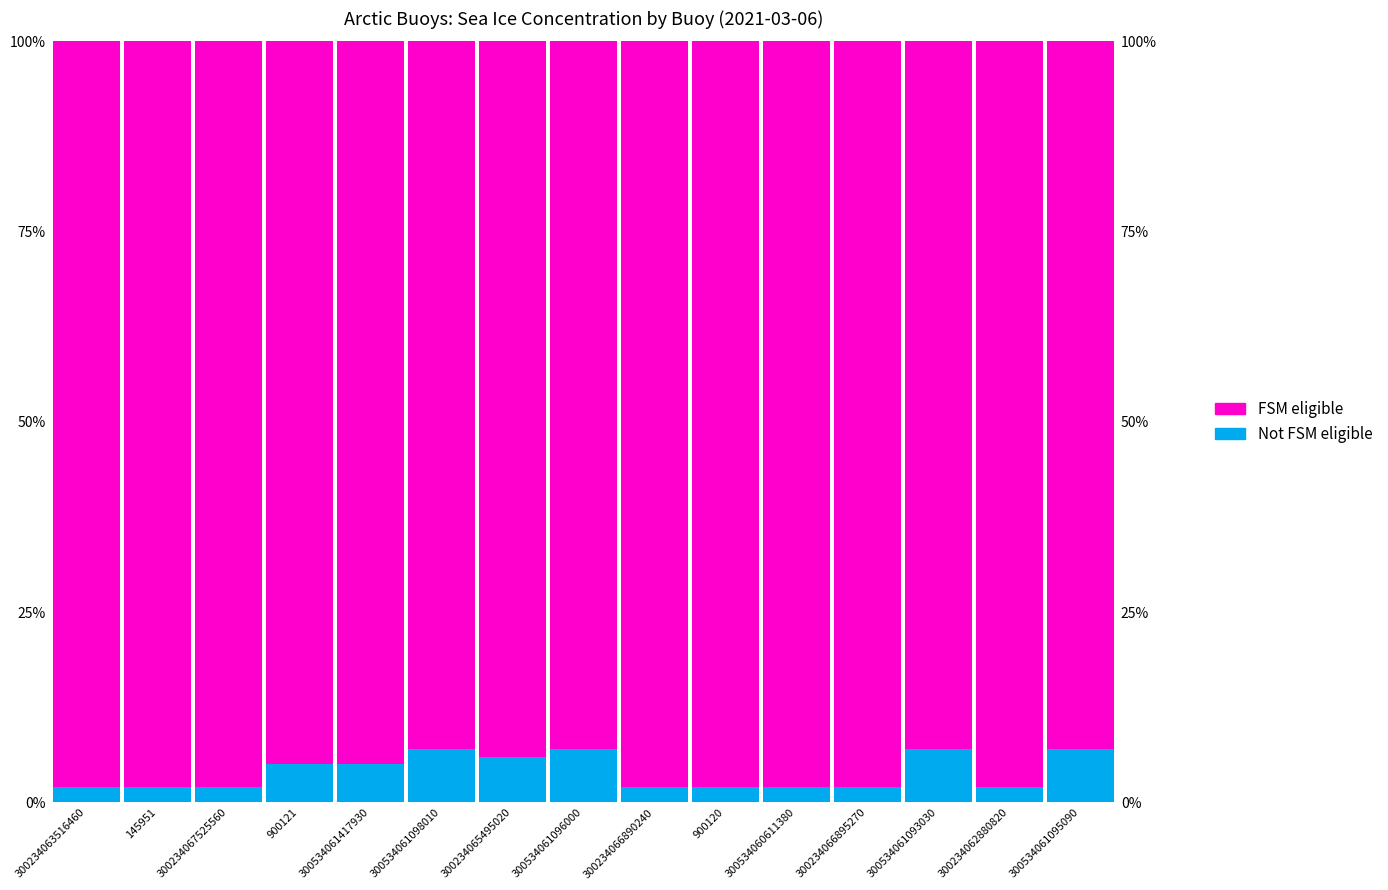

Reading right to left, what are all the values shown in this chart?

Not FSM eligible: 300534061095090=7.0	300234062880820=2.0	300534061093030=7.0	300234066895270=2.0	300534060611380=2.0	900120=2.0	300234066890240=2.0	300534061096000=7.0	300234065495020=6.0	300534061098010=7.0	300534061417930=5.0	900121=5.0	300234067525560=2.0	145951=2.0	300234063516460=2.0
FSM eligible: 300534061095090=93.0	300234062880820=98.0	300534061093030=93.0	300234066895270=98.0	300534060611380=98.0	900120=98.0	300234066890240=98.0	300534061096000=93.0	300234065495020=94.0	300534061098010=93.0	300534061417930=95.0	900121=95.0	300234067525560=98.0	145951=98.0	300234063516460=98.0